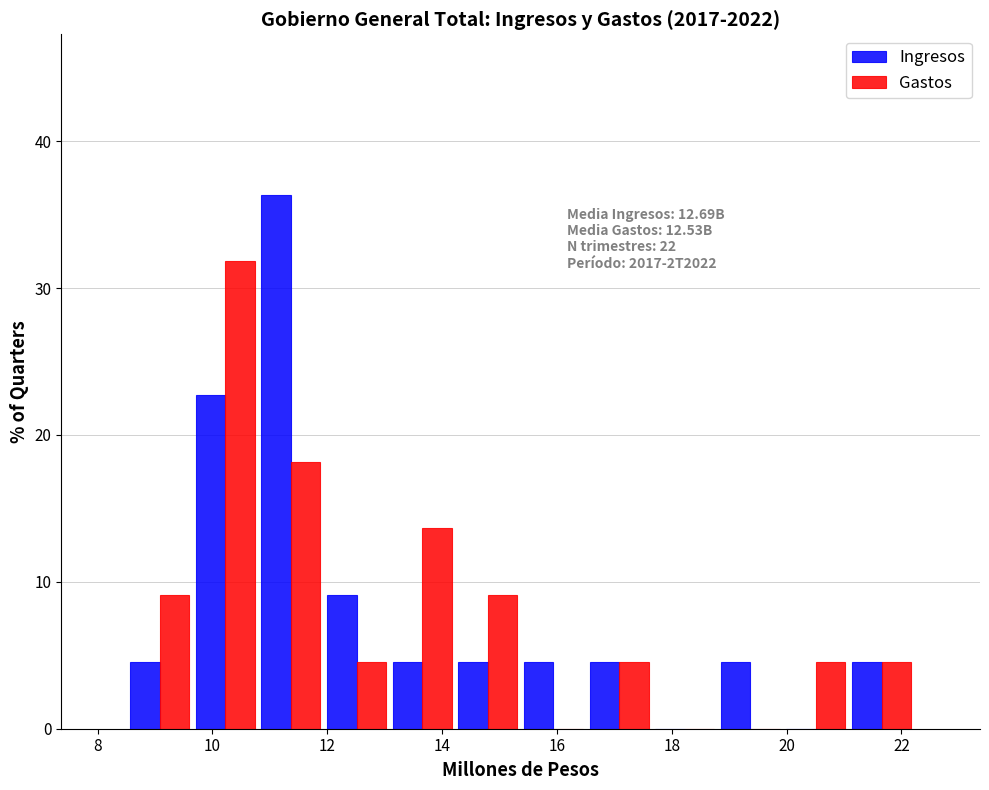

In the Gastos series, which range on the x-axis has the tallest bar?

9.6 to 10.8